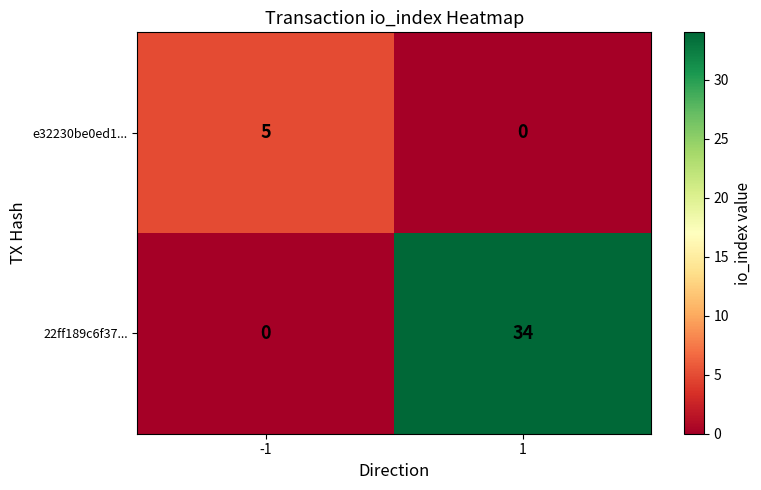

Count the number of data series in this chart.

2